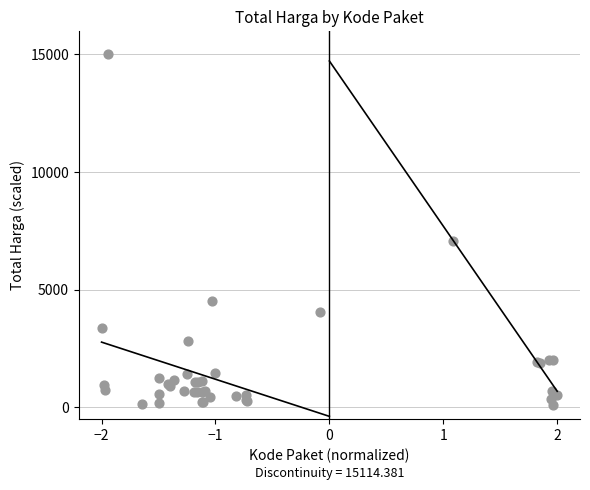

What Y value in the scatter plot is closest to 7553?

7071.8